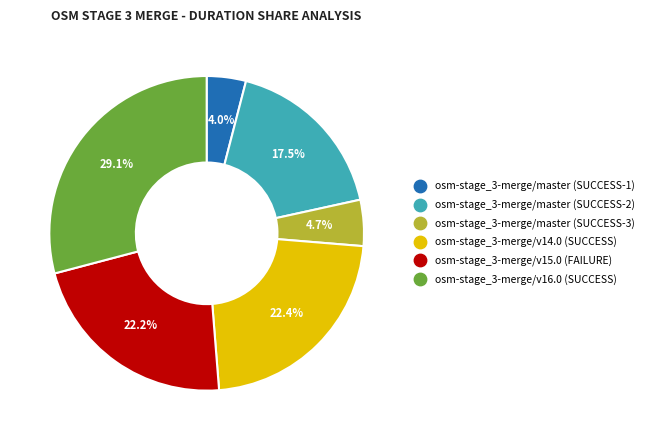

What percentage is NOT represented by osm-stage_3-merge/v14.0 (SUCCESS)?

77.6%